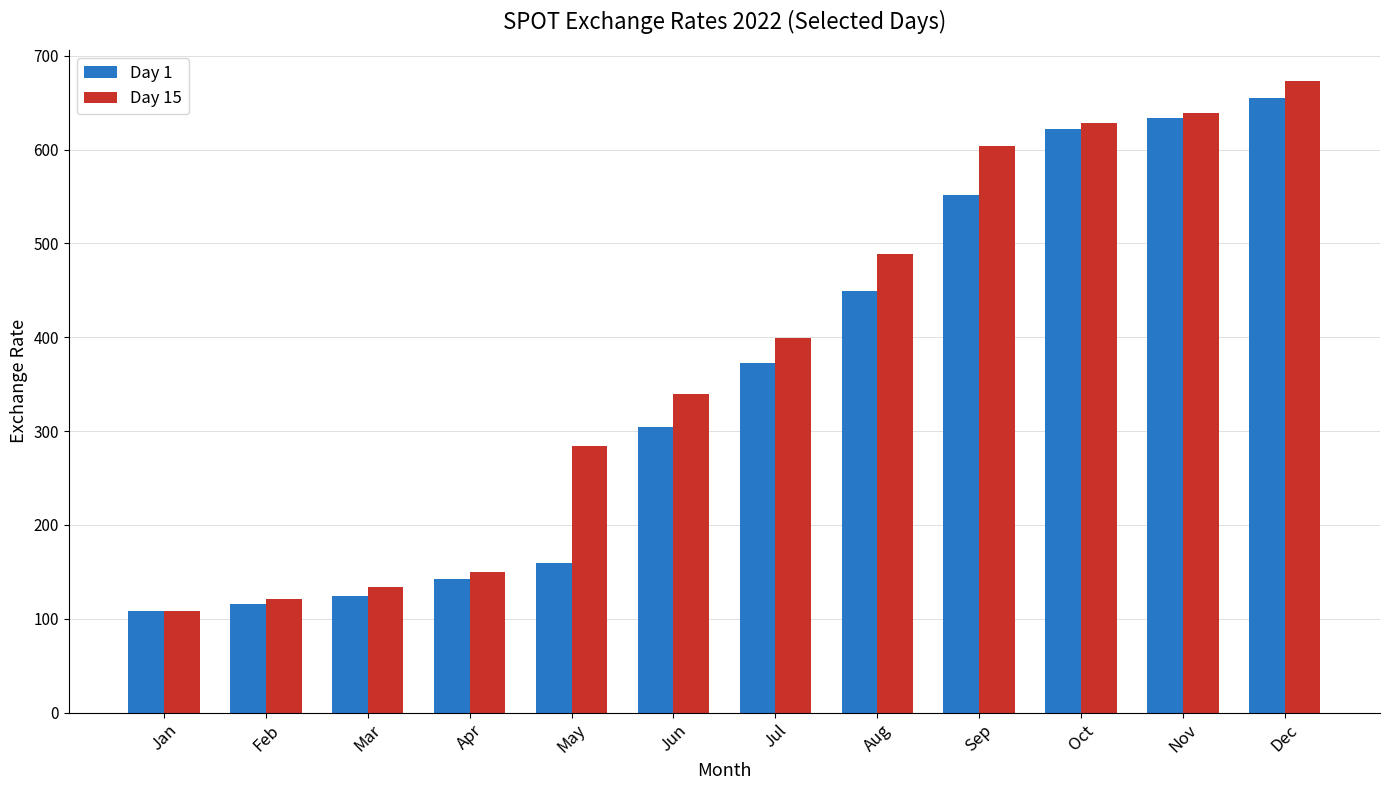

What are all the series names shown in the legend?

Day 1, Day 15